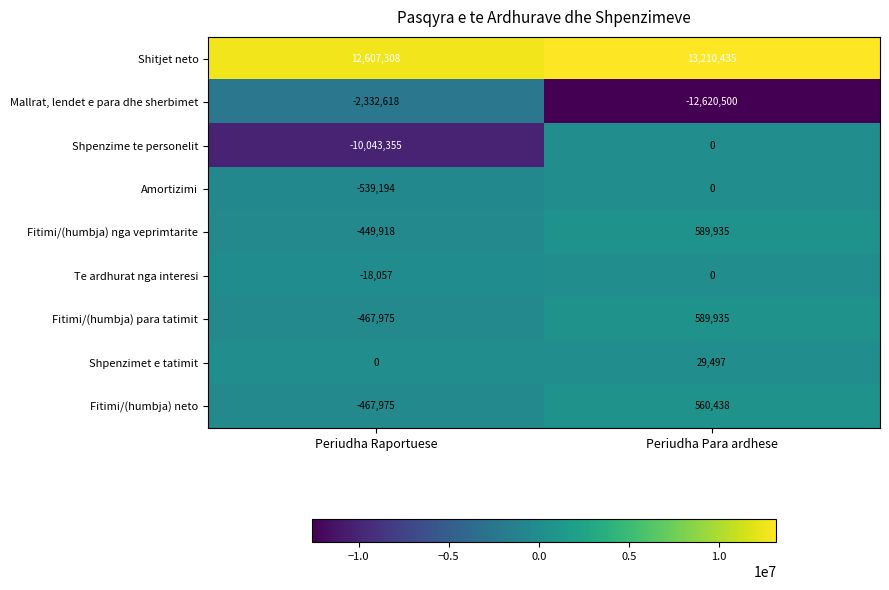

What is the average value of the Shitjet neto series?

12908872